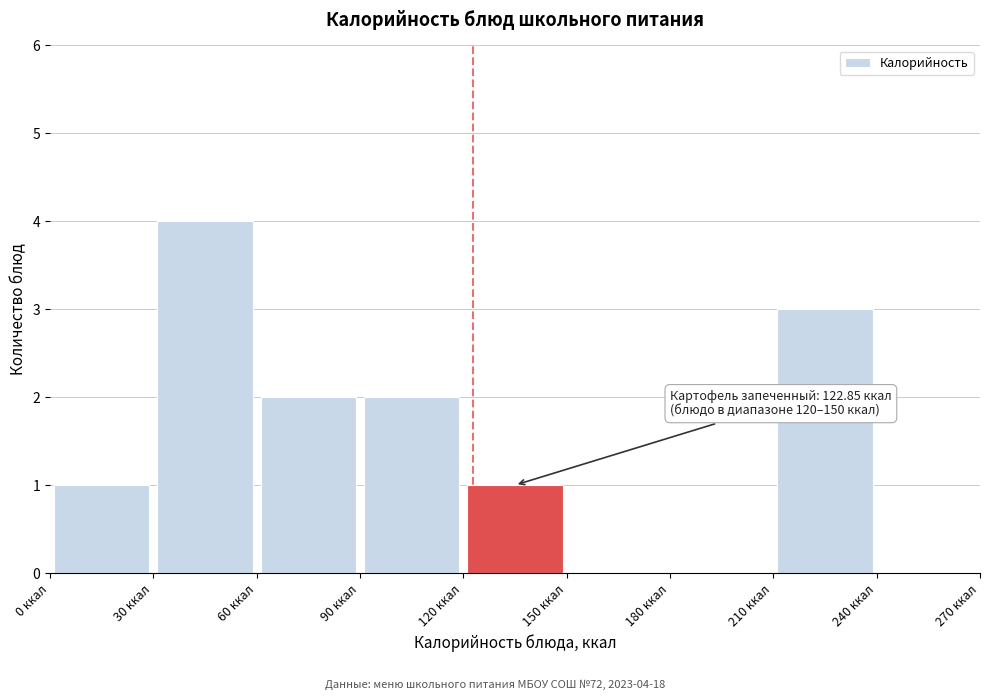

Which range on the x-axis has the tallest bar?

30 to 60